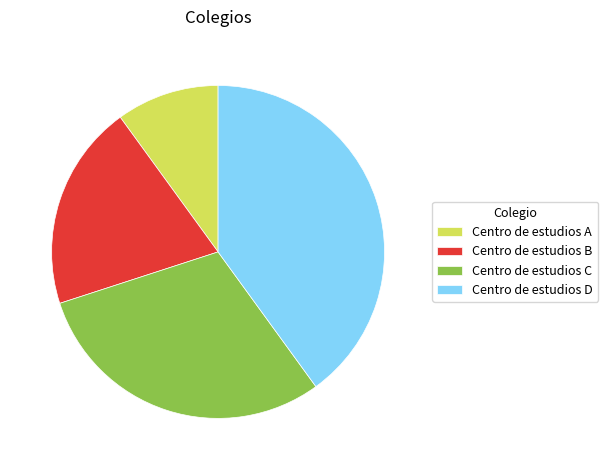

Is the sum of Centro de estudios A and Centro de estudios C greater than half?

No